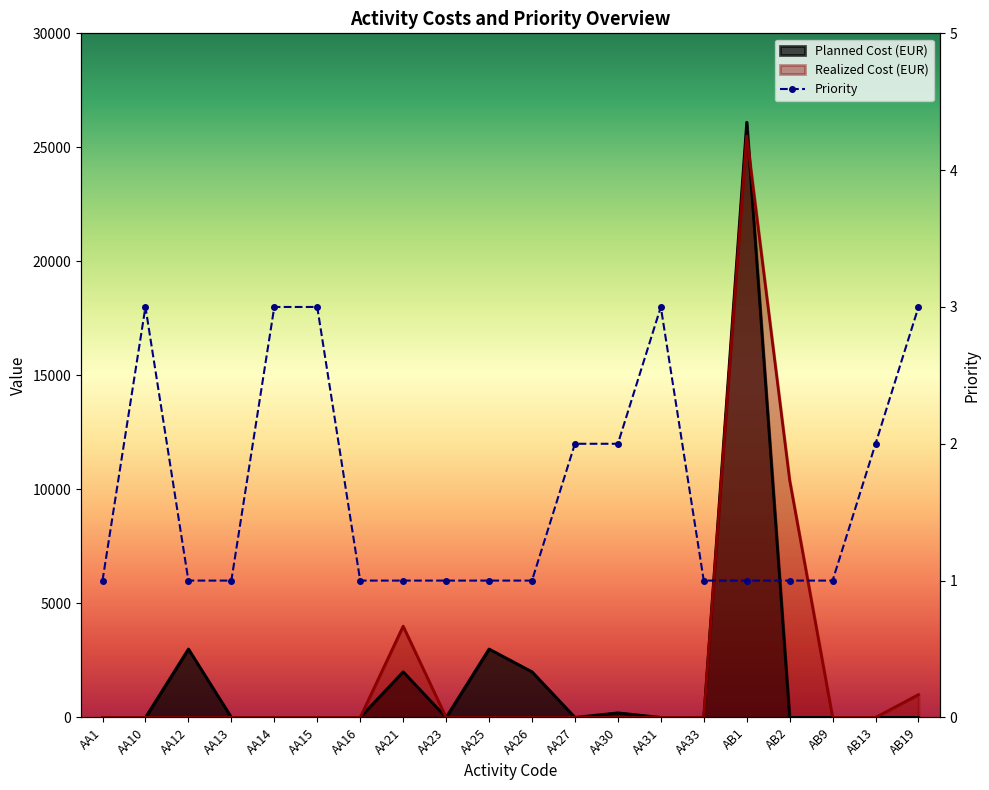

How many values in the Priority series exceed 1?

8